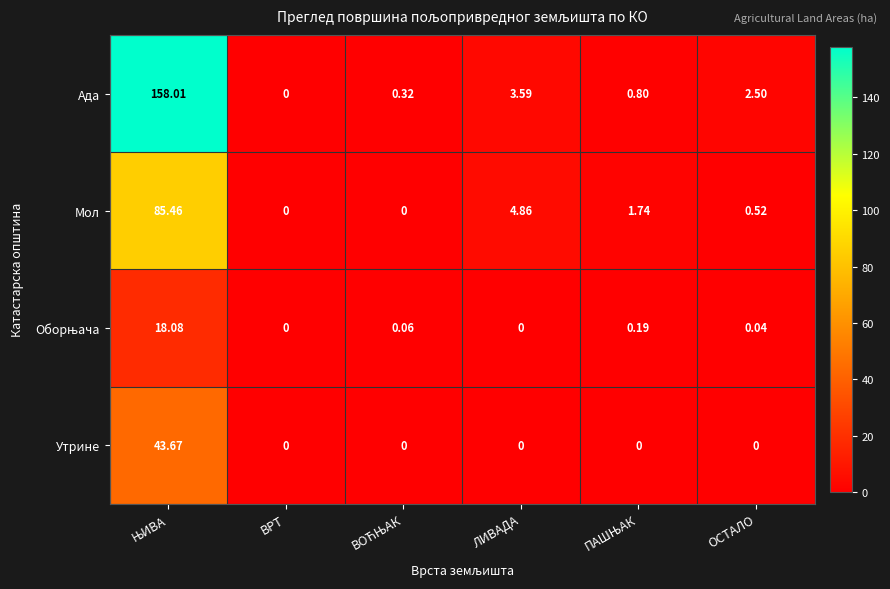

Where is Мол nearest to the value 42?

ЛИВАДА